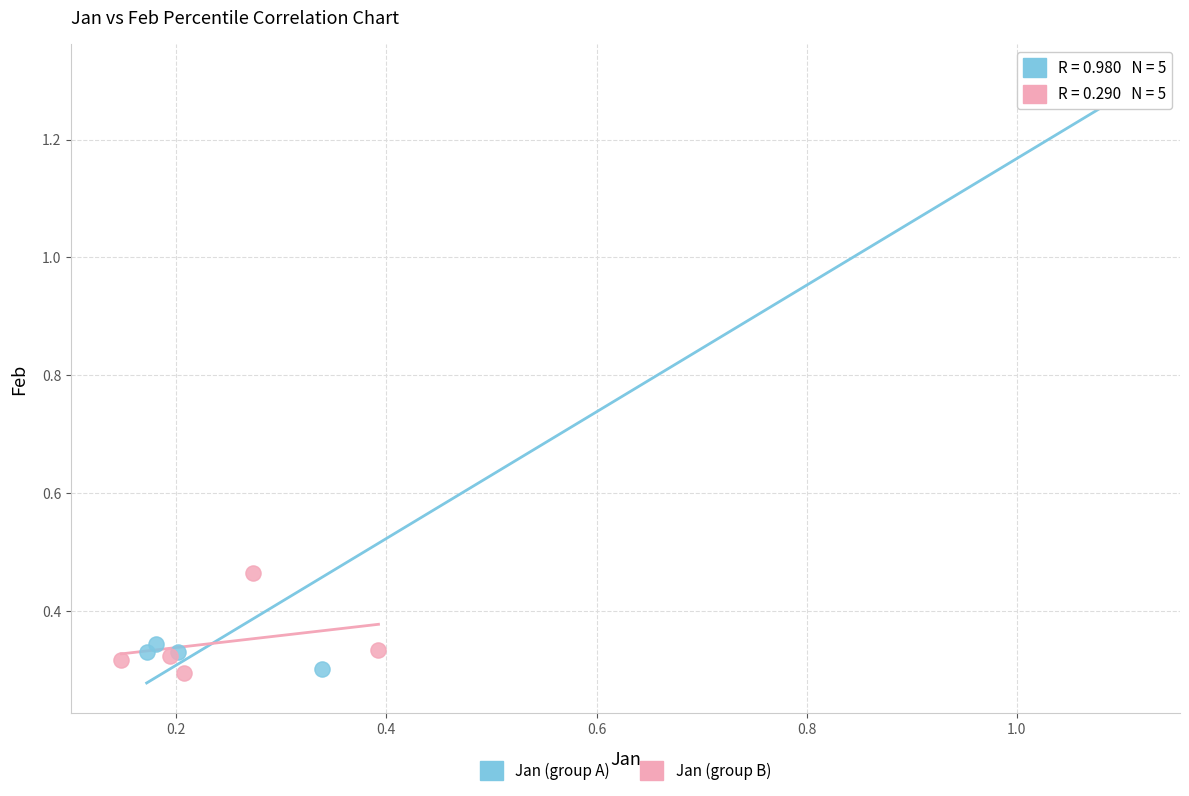

Which series has the widest spread of Y values?

Jan (group A)